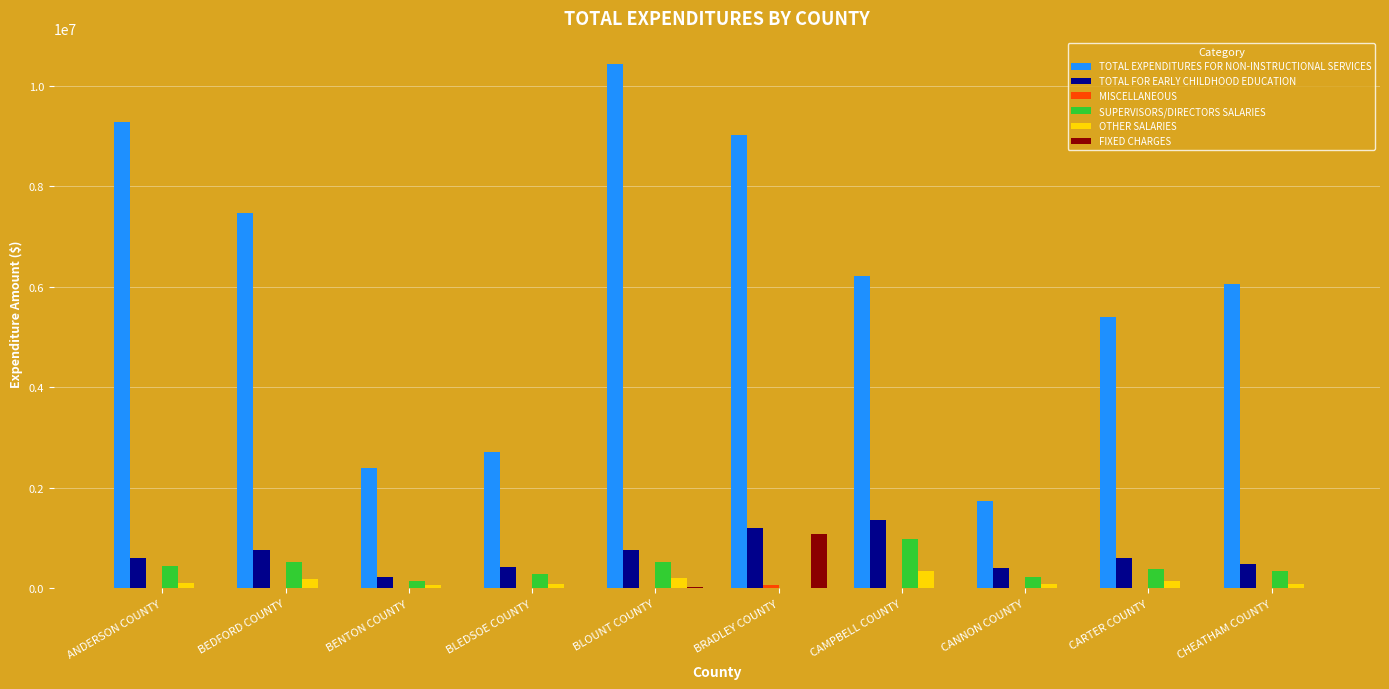

True or false: TOTAL FOR EARLY CHILDHOOD EDUCATION has a value of 765209.0 at BLOUNT COUNTY.

True